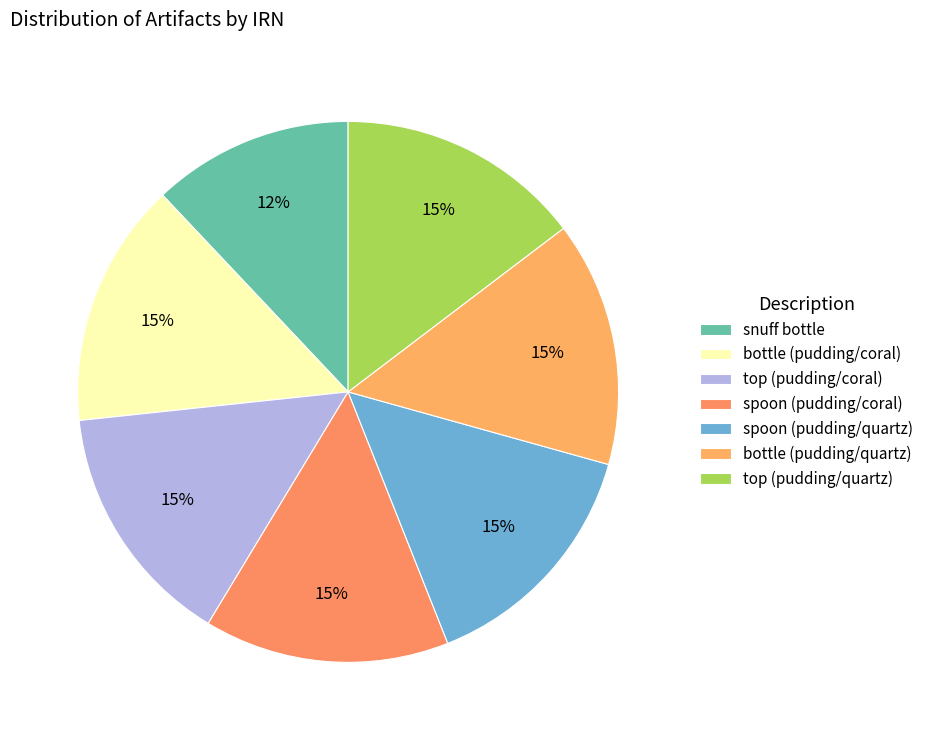

To the nearest percent, what is the combined percentage of spoon (pudding/coral) and spoon (pudding/quartz)?

29%